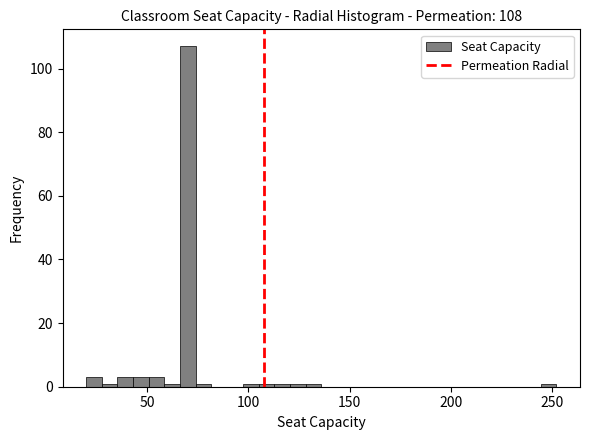

Read against the x-axis, roughly where is the centre of the tallest bar?

70